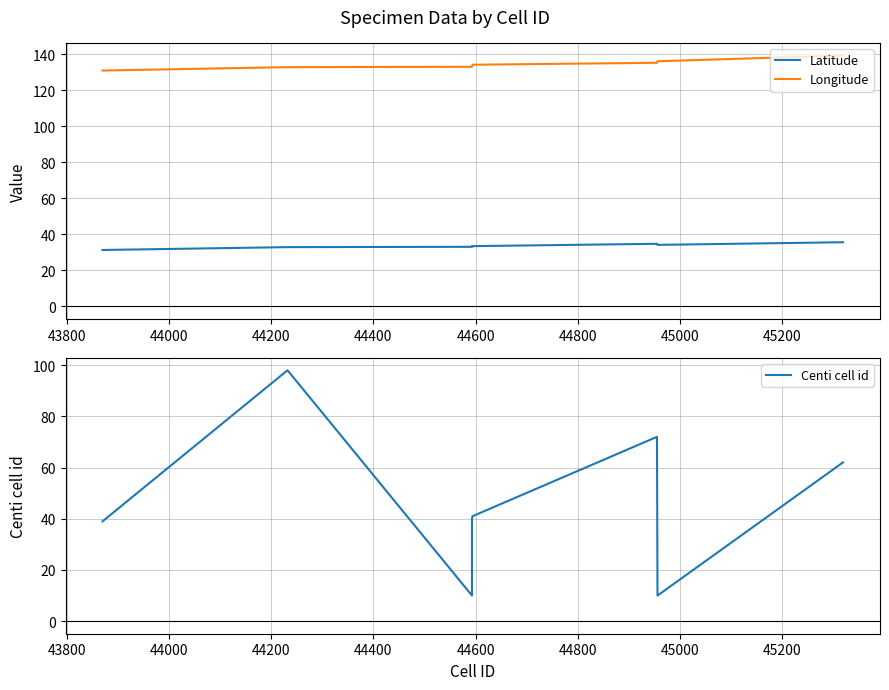

List the series in order of their overall mean, lowest first.

Latitude, Centi cell id, Longitude